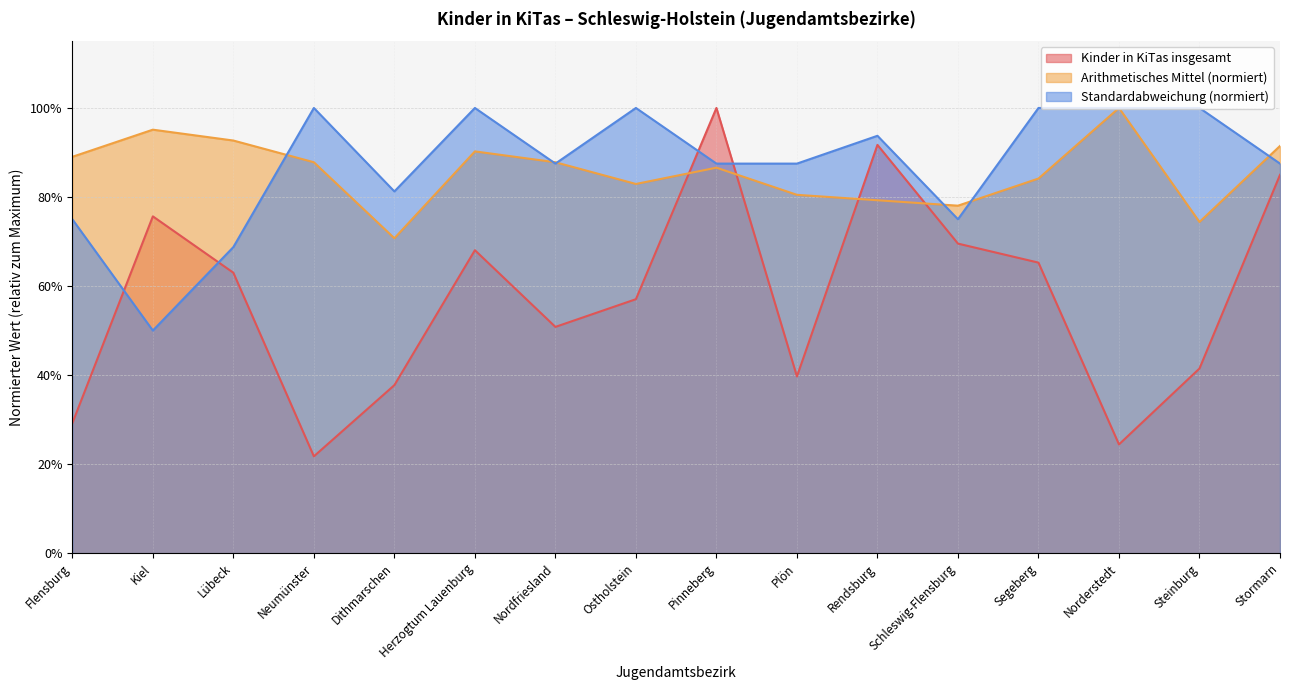

Reading left to right, extract all data points from this chart.

Kinder in KiTas insgesamt: Flensburg=0.3	Kiel=0.8	Lübeck=0.6	Neumünster=0.2	Dithmarschen=0.4	Herzogtum Lauenburg=0.7	Nordfriesland=0.5	Ostholstein=0.6	Pinneberg=1.0	Plön=0.4	Rendsburg=0.9	Schleswig-Flensburg=0.7	Segeberg=0.7	Norderstedt=0.2	Steinburg=0.4	Stormarn=0.8
Arithmetisches Mittel: Flensburg=0.9	Kiel=1.0	Lübeck=0.9	Neumünster=0.9	Dithmarschen=0.7	Herzogtum Lauenburg=0.9	Nordfriesland=0.9	Ostholstein=0.8	Pinneberg=0.9	Plön=0.8	Rendsburg=0.8	Schleswig-Flensburg=0.8	Segeberg=0.8	Norderstedt=1.0	Steinburg=0.7	Stormarn=0.9
Standardabweichung: Flensburg=0.7	Kiel=0.5	Lübeck=0.7	Neumünster=1.0	Dithmarschen=0.8	Herzogtum Lauenburg=1.0	Nordfriesland=0.9	Ostholstein=1.0	Pinneberg=0.9	Plön=0.9	Rendsburg=0.9	Schleswig-Flensburg=0.7	Segeberg=1.0	Norderstedt=1.0	Steinburg=1.0	Stormarn=0.9